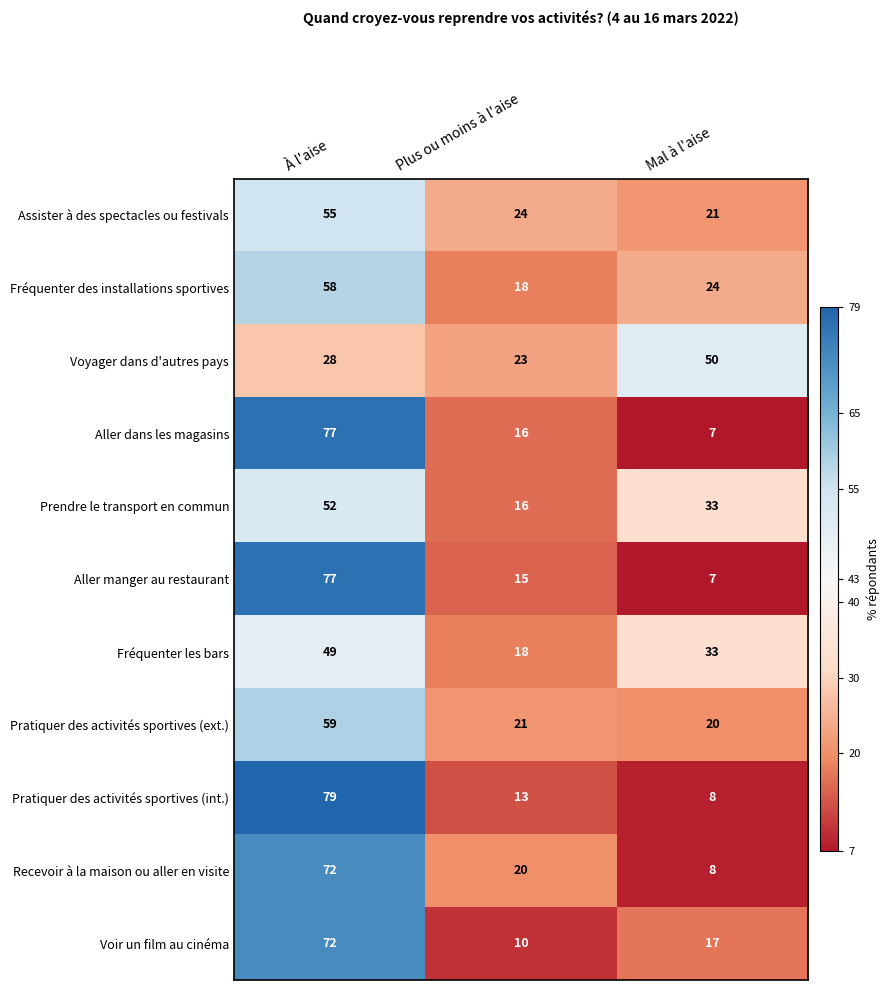

Is it true that Voir un film au cinéma equals 30 at À l'aise?

False